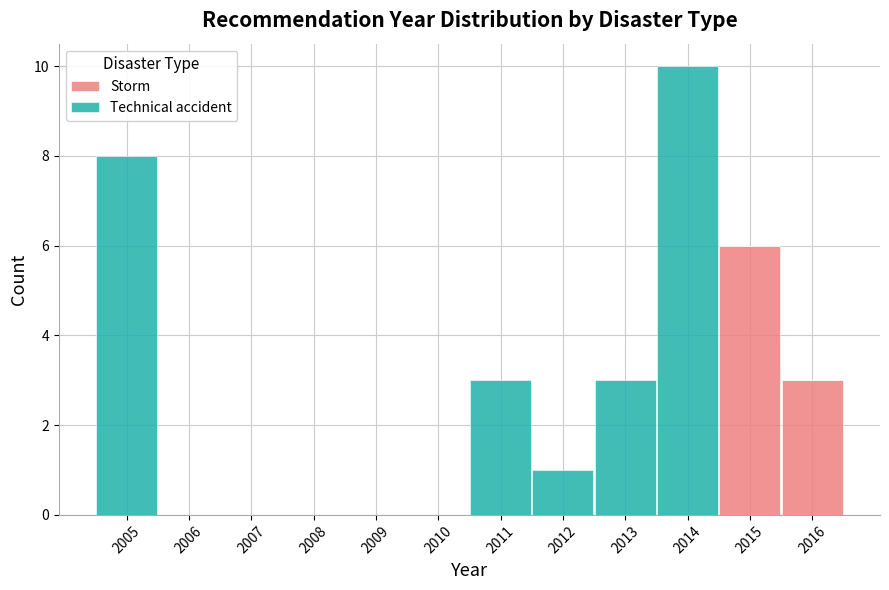

What is the total height of the stacked bar covering 2010.5 to 2011.5 on the x-axis? The values are not printed on the chart, so give them approximately, as read against the axis.

3